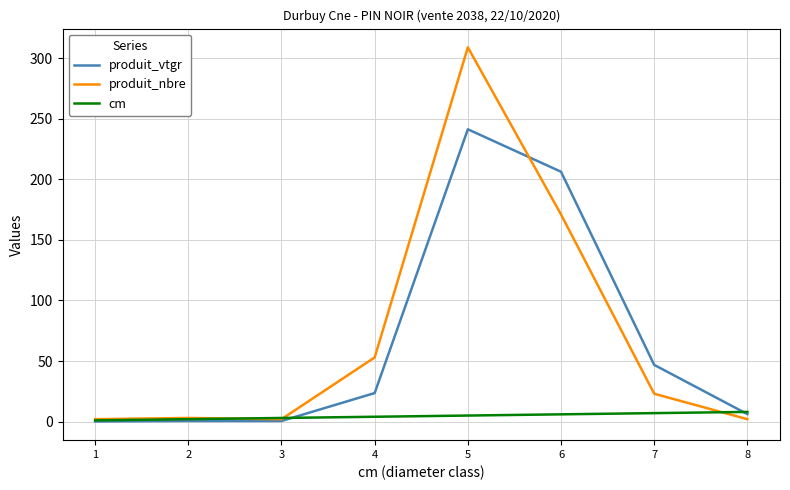

What is the sum of the cm values at 4 and 8?

12.0